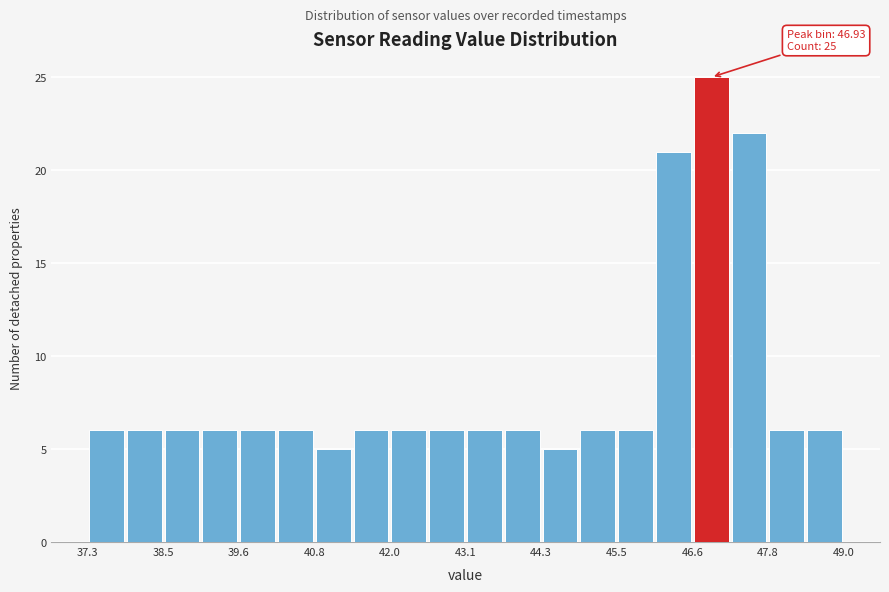

Read against the x-axis, roughly where is the centre of the tallest bar?

47.0